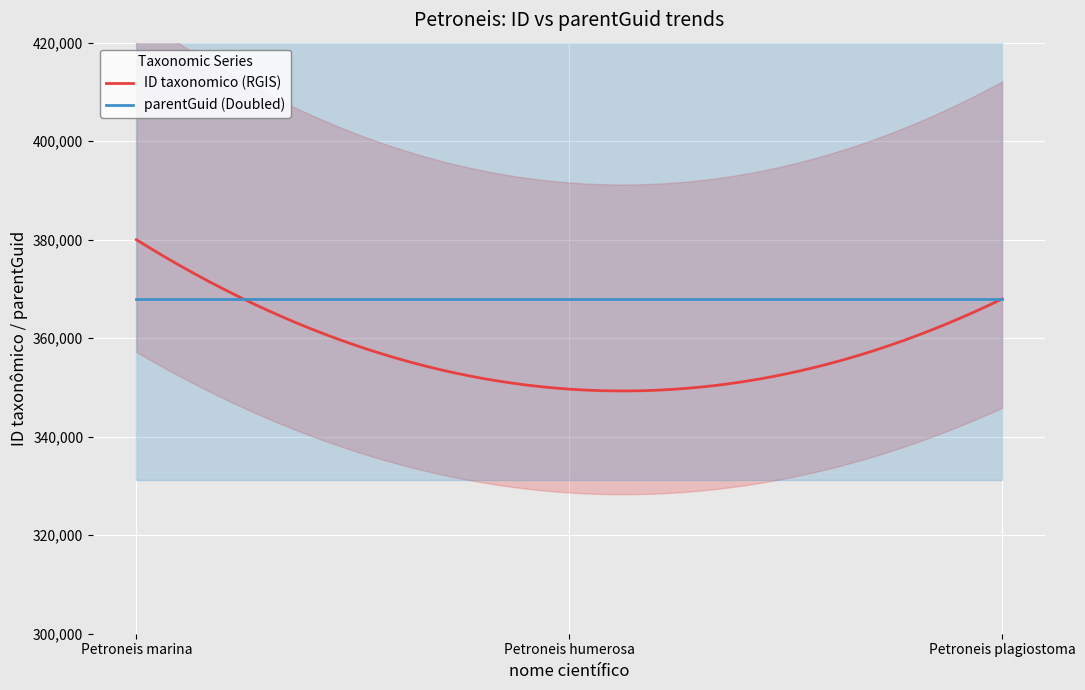

Rank the categories by Petroneis humerosa value from lowest to highest.

380001, 349660